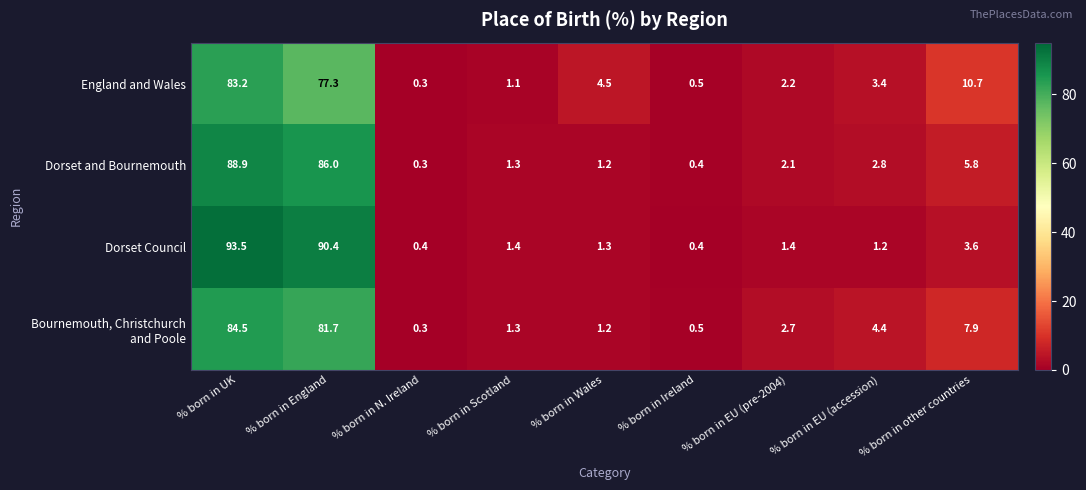

At which category is the sum across all series the highest?

% born in UK